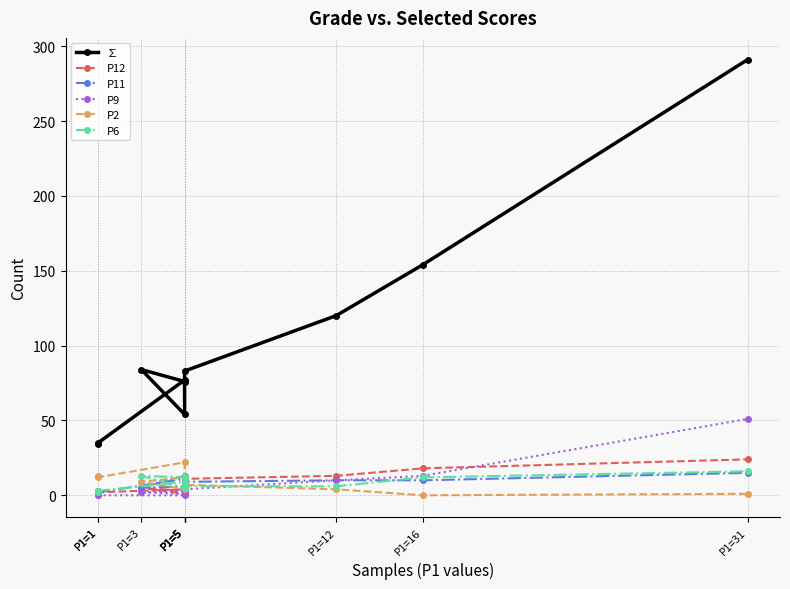

How many times do P12 and P6 cross each other?

2